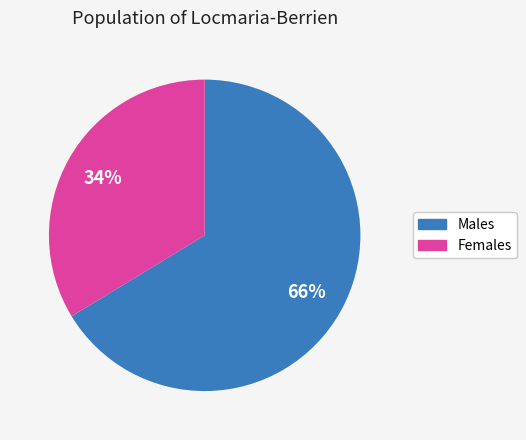

Does any single category account for the majority?

Yes